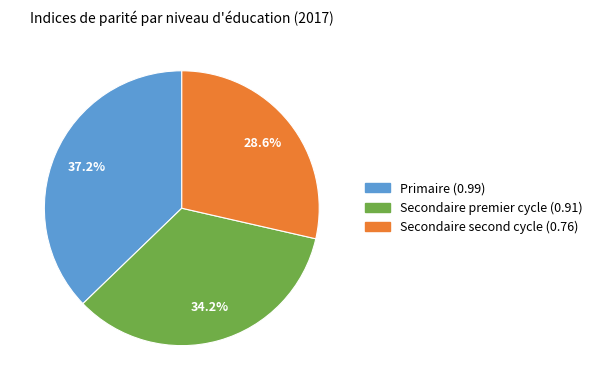

To the nearest percent, what is the difference between the largest and smallest slice percentages?

9%